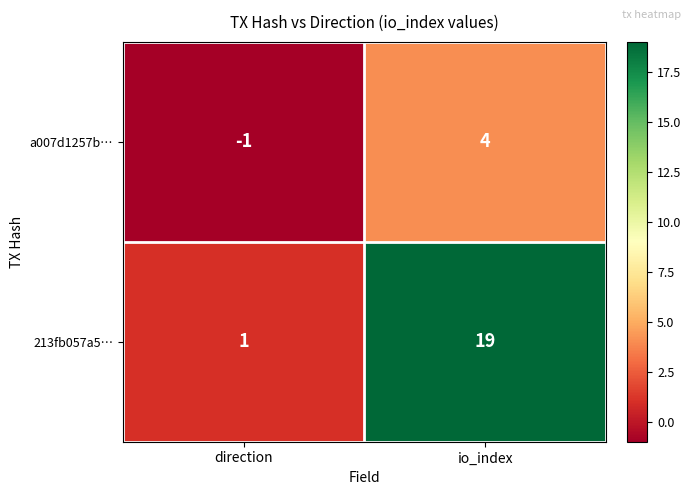

How many categories are shown in the chart?

2